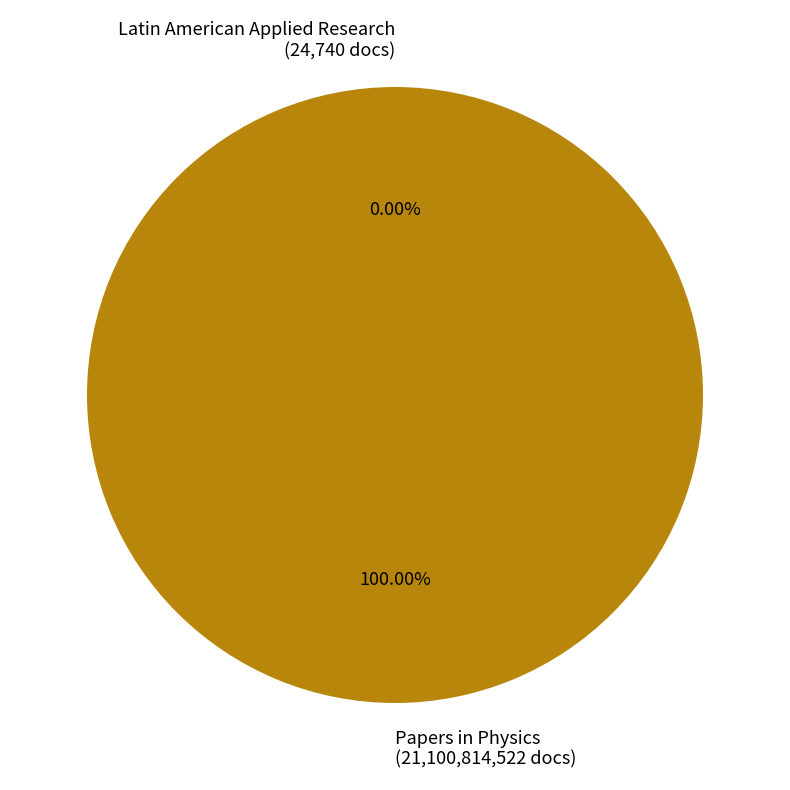

Is there a majority slice in this chart?

Yes